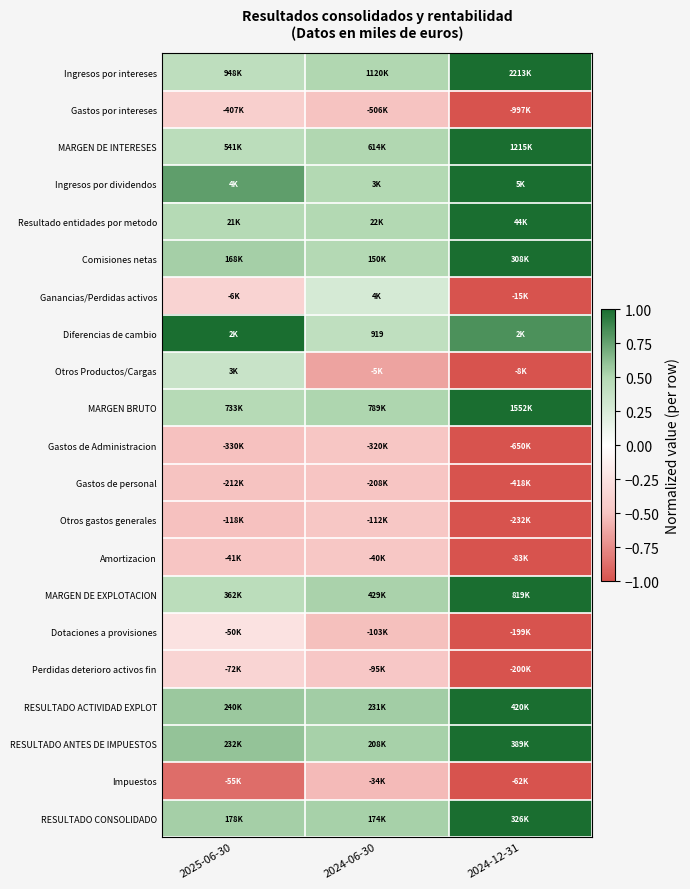

What is the difference between the RESULTADO ANTES DE IMPUESTOS values at 2024-12-31 and 2025-06-30?

0.4